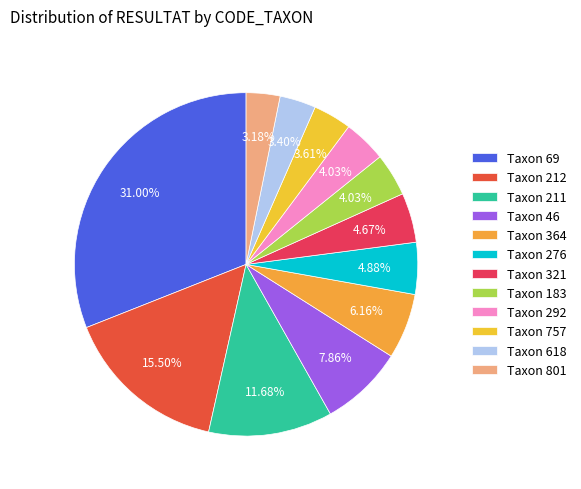

How many slices are in this pie chart?

12